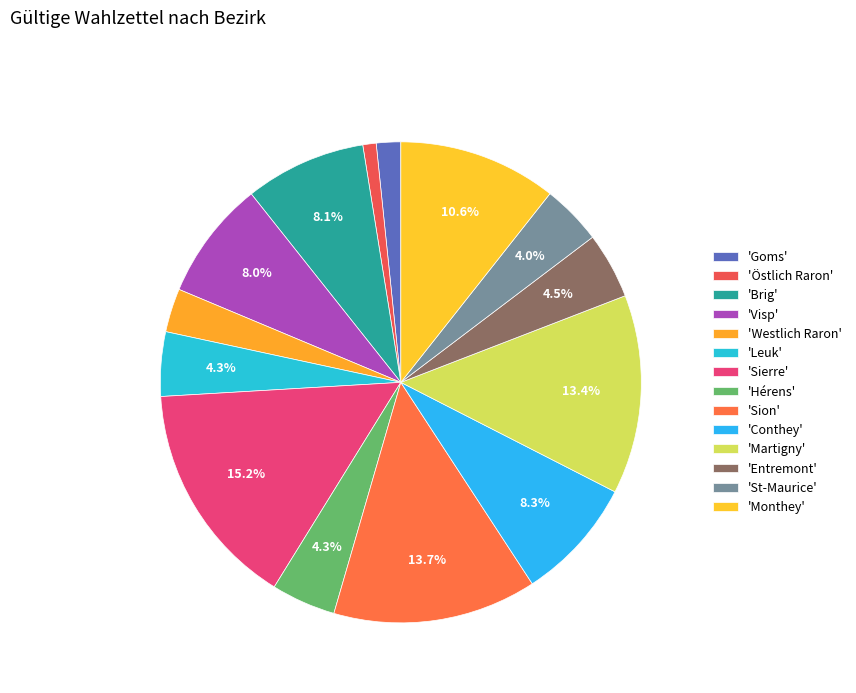

To the nearest percent, what is the average slice percentage?

7%